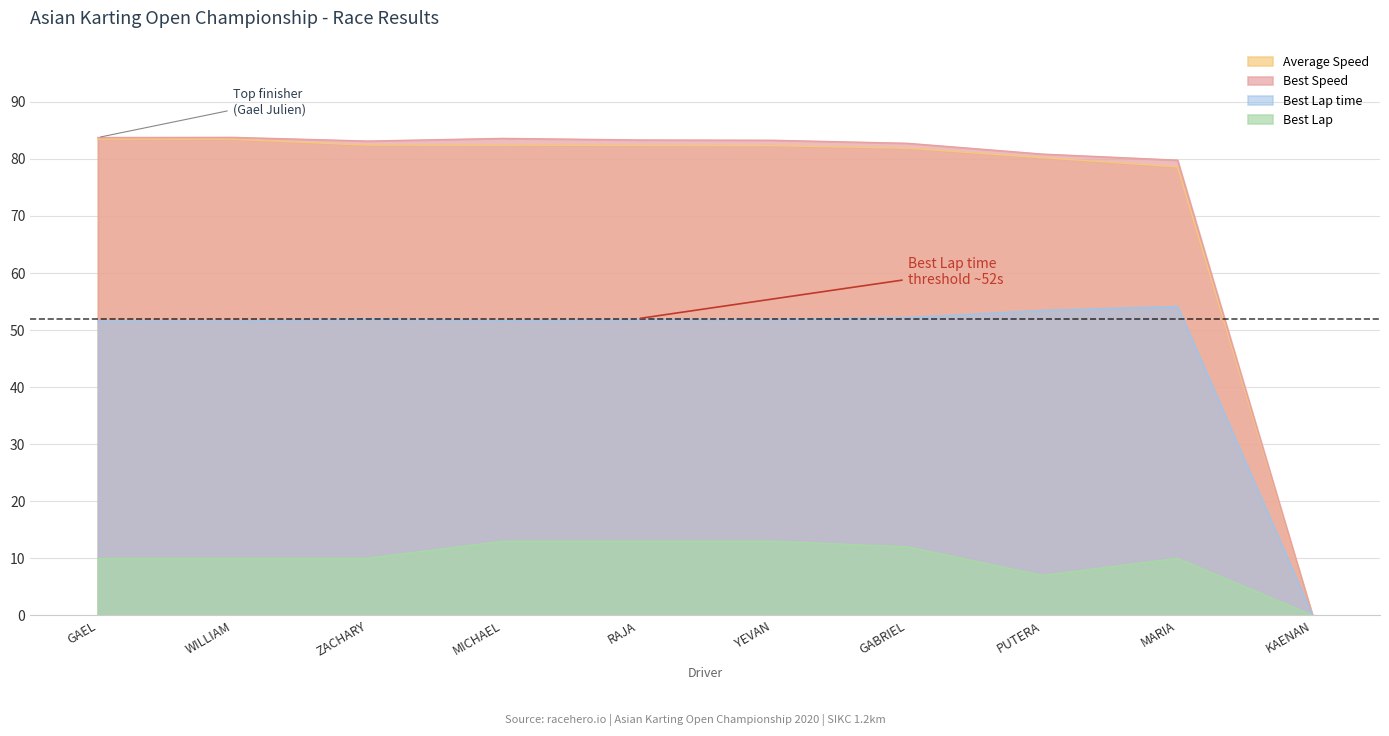

What position from the left is KAENAN?

10